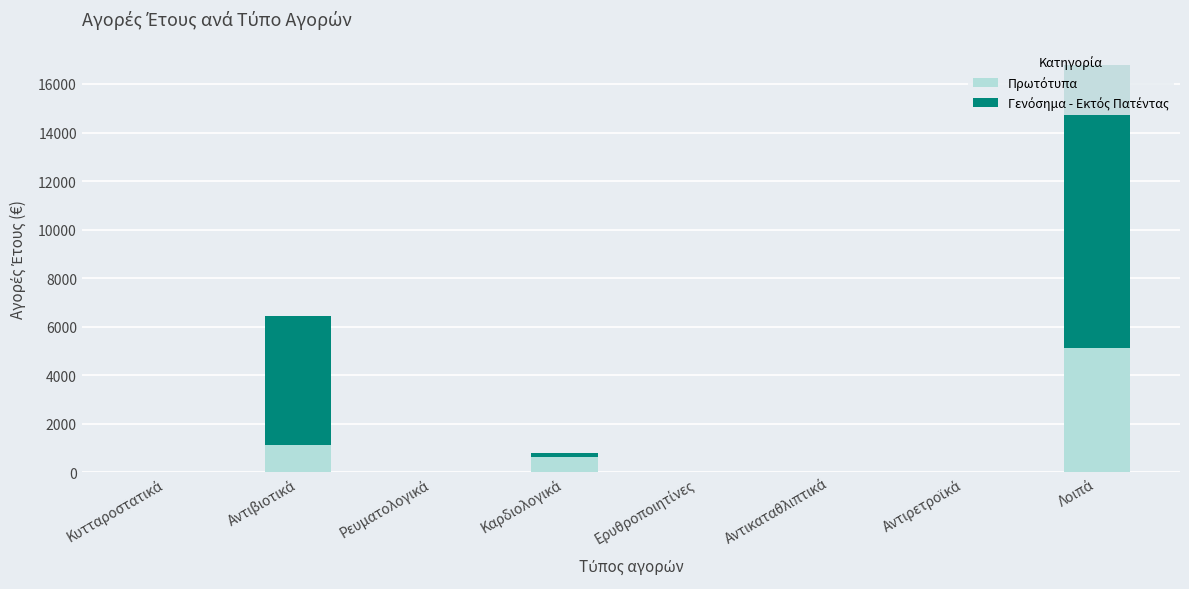

Are the bars horizontal?

No